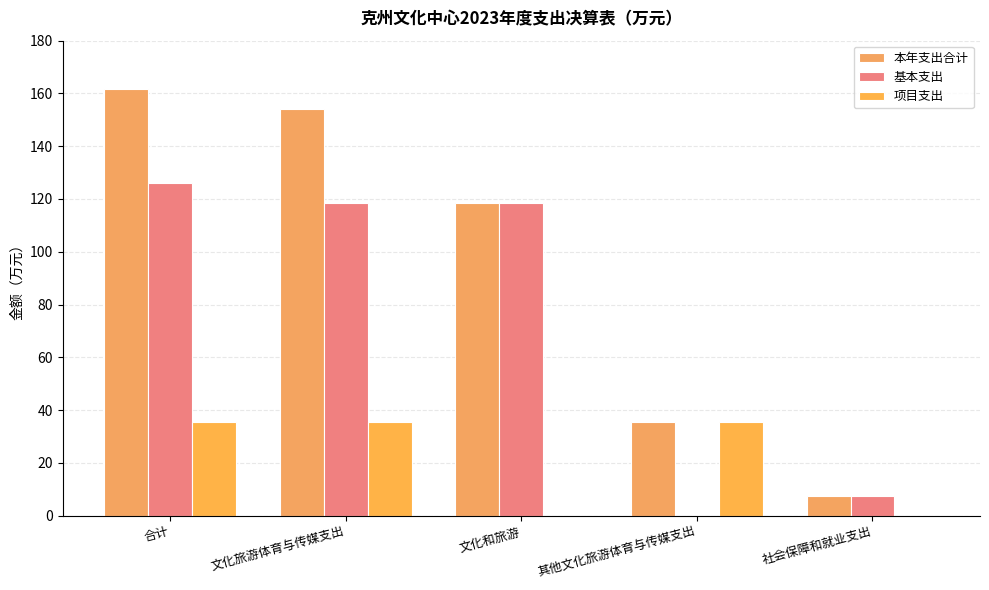

Is it true that 项目支出 equals 35.6 at 其他文化旅游体育与传媒支出?

True